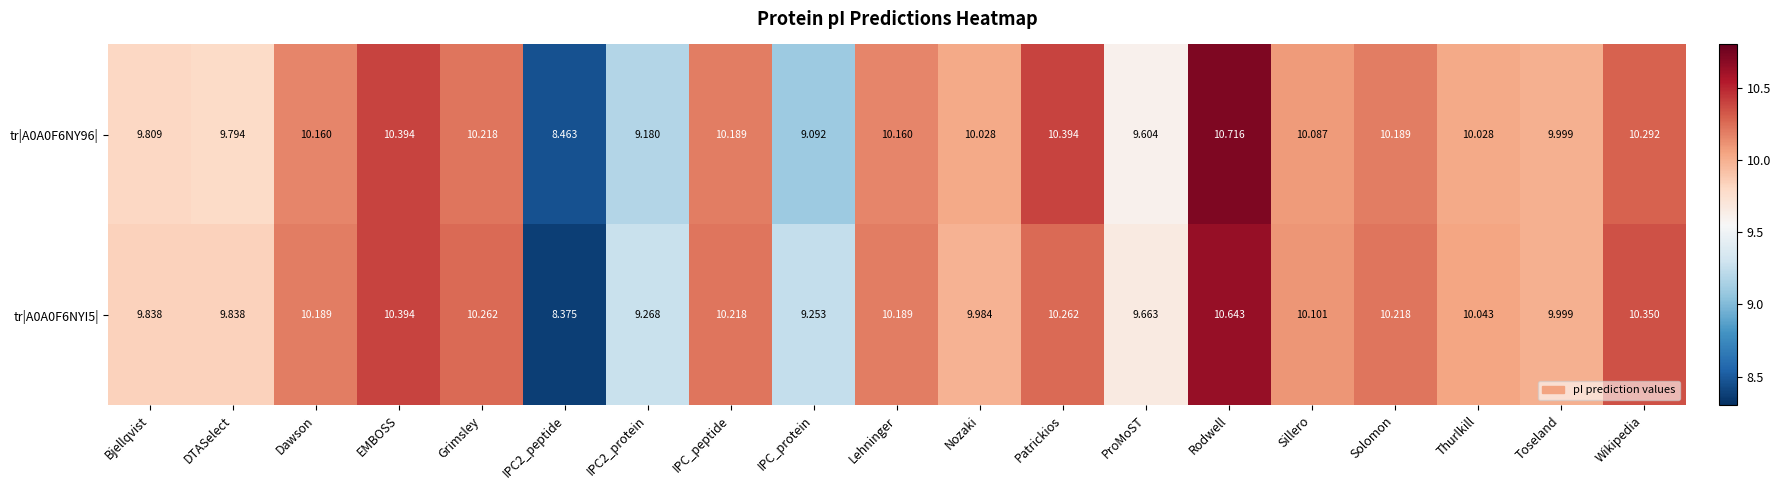

Where is tr|A0A0F6NYI5| nearest to the value 9?

IPC_protein